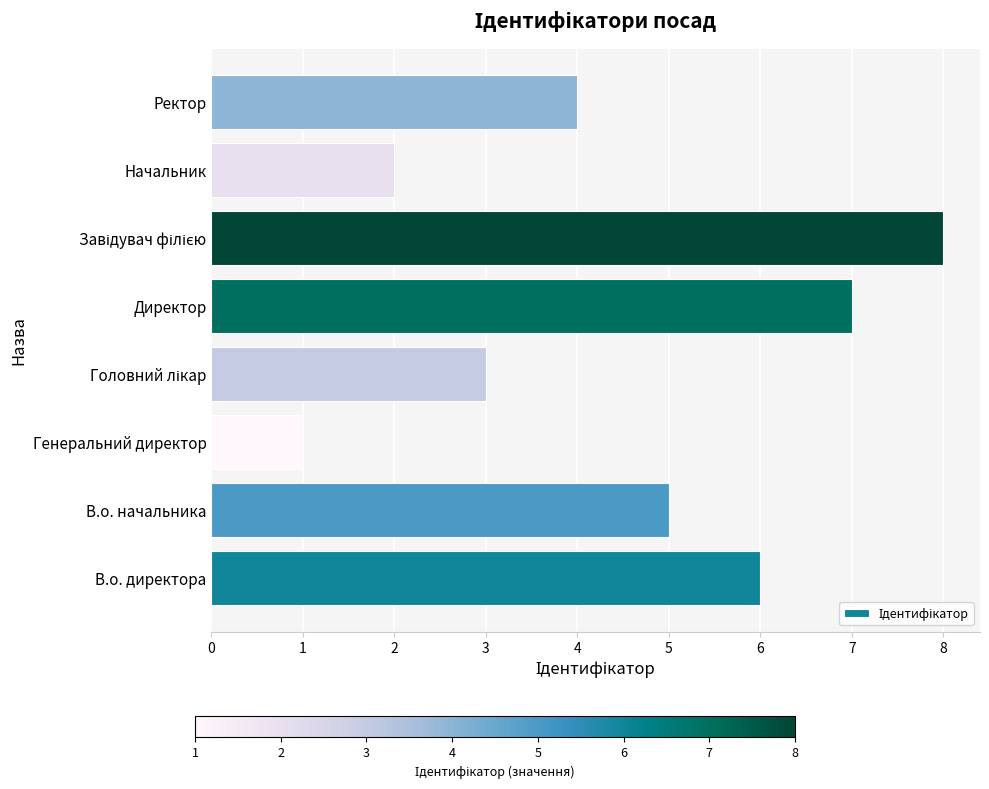

The value at В.о. директора is 3. True or false?

False